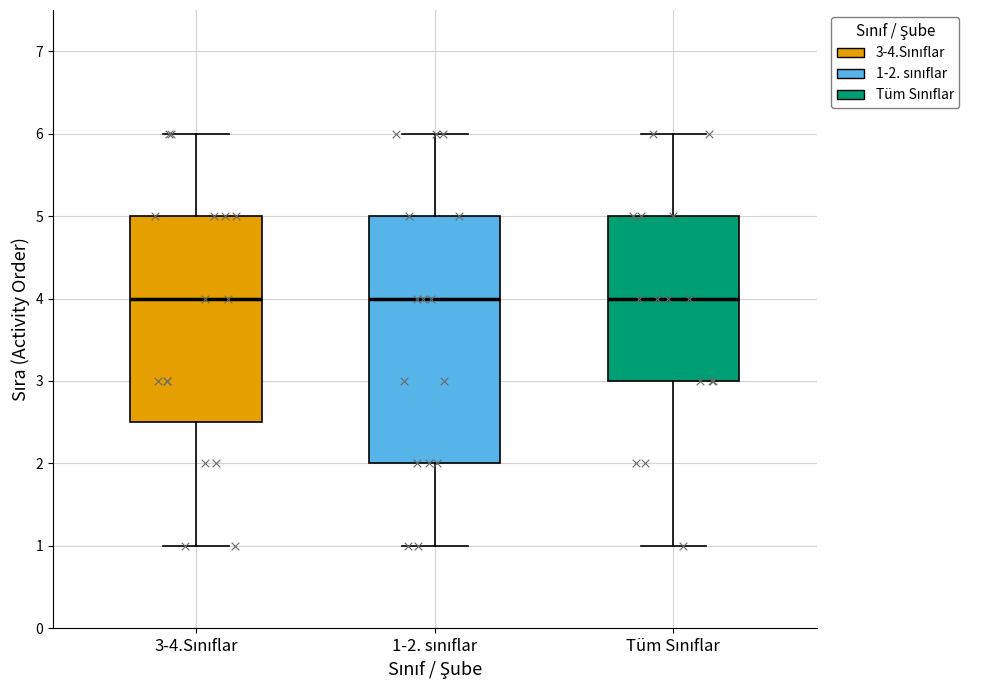

Reading left to right, transcribe this box plot: for each box, give where its median line is, the range the box spans, and where its two whiskers end, as read against the y-axis. The values are not printed on the chart, so give them approximately, as read against the axis.

3-4.Sınıflar: median 4.0, box 2.5 to 5.0, whiskers 1.0 to 6.0
1-2. sınıflar: median 4.0, box 2.0 to 5.0, whiskers 1.0 to 6.0
Tüm Sınıflar: median 4.0, box 3.0 to 5.0, whiskers 1.0 to 6.0